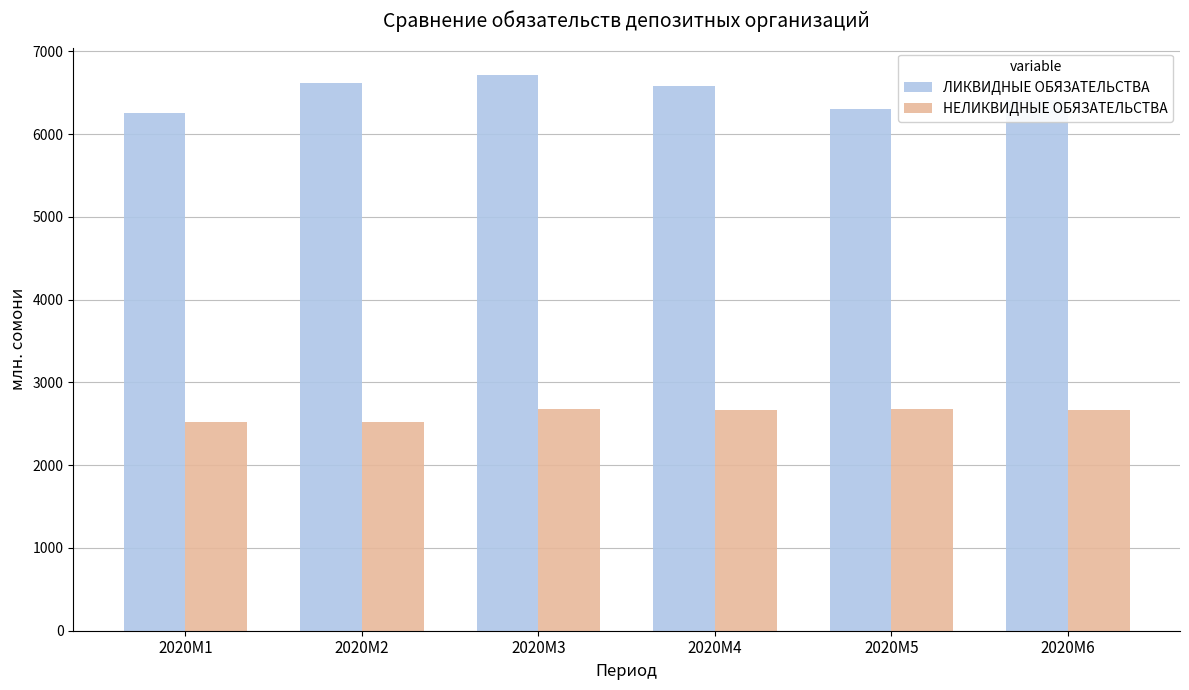

What is the approximate value of НЕЛИКВИДНЫЕ ОБЯЗАТЕЛЬСТВА at 2020M1?

2517.8